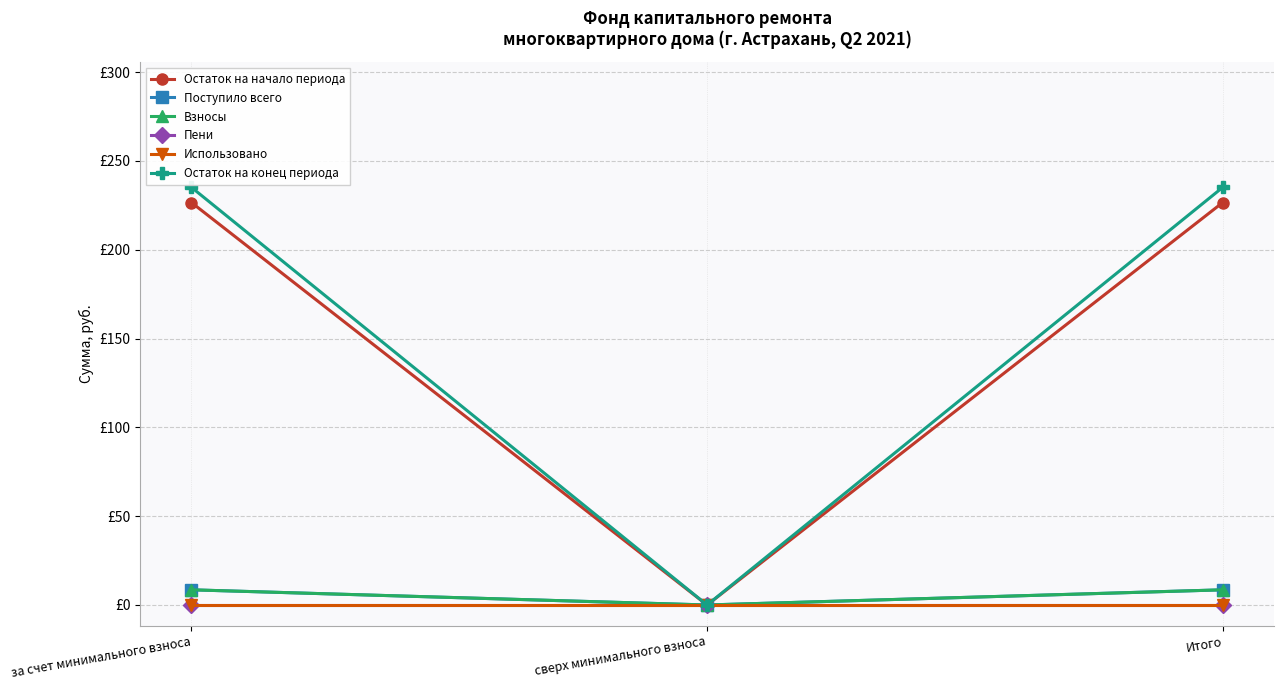

Does the chart have visible grid lines?

Yes